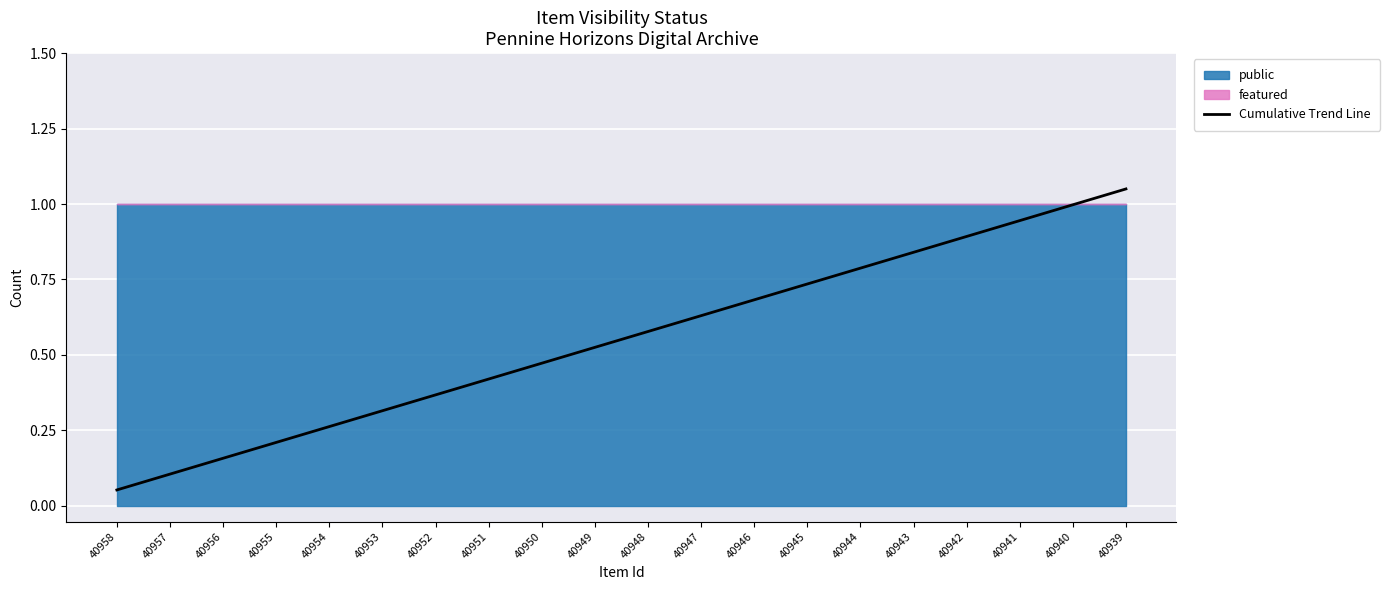

What is the change in value from 40957 to 40947?

+0.5